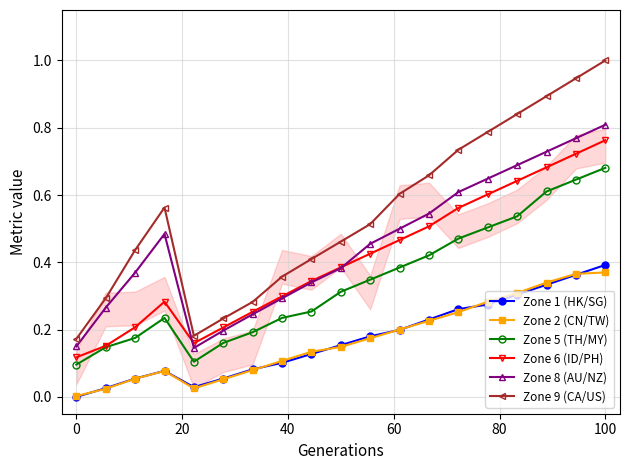

What is the value of the Zone 1 (HK/SG) point at the 15th from the left?

0.3